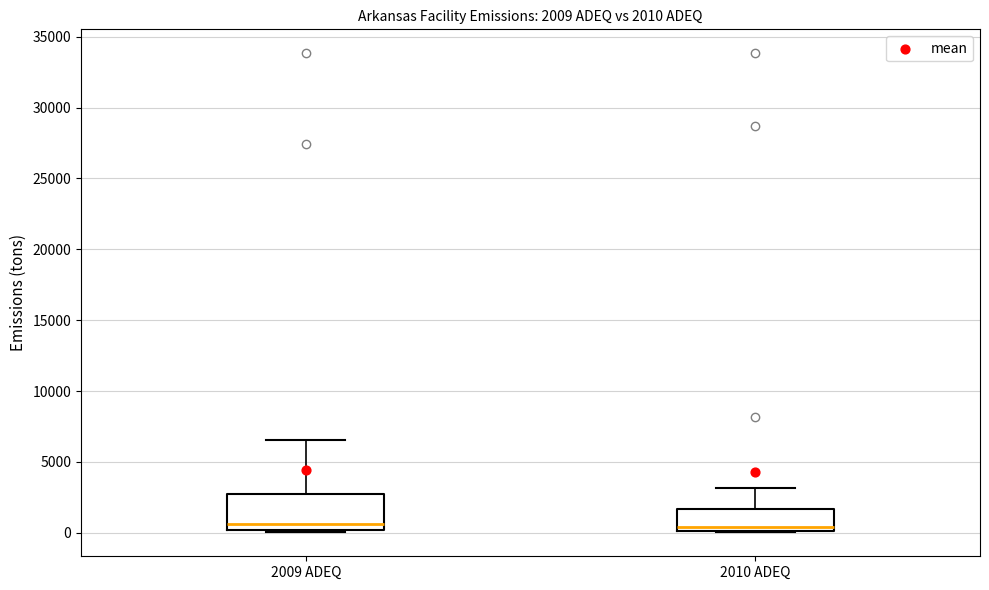

Which box is the tallest, from its lower edge to its upper edge?

2009 ADEQ